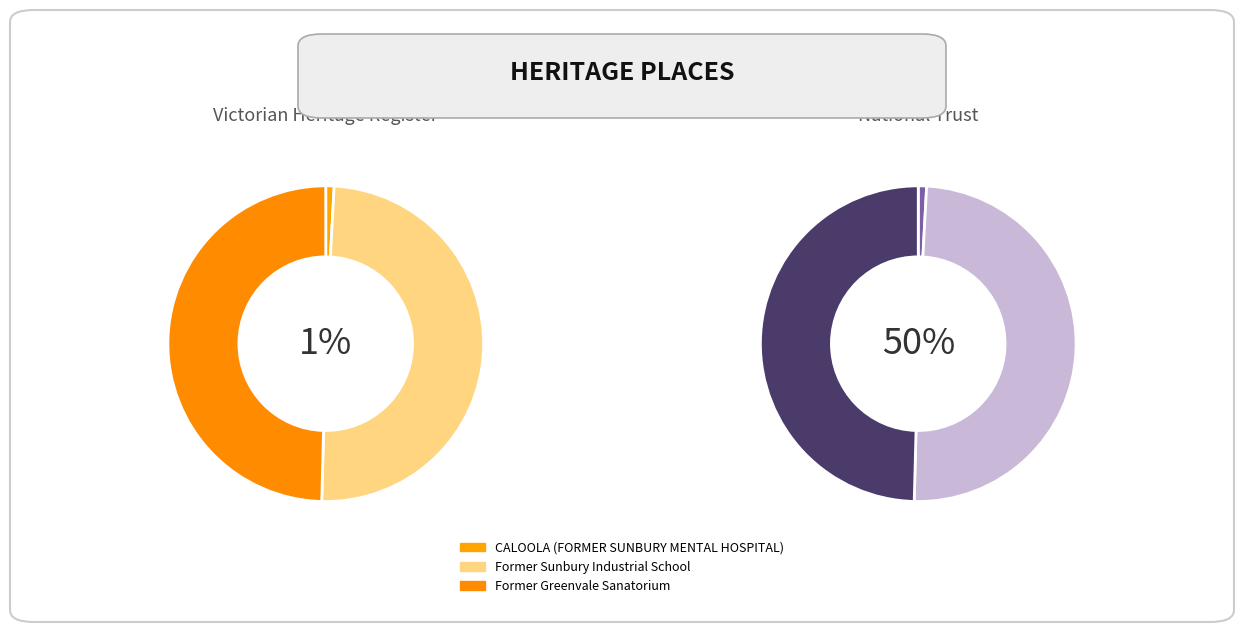

To the nearest percent, what percentage of the pie is CALOOLA (FORMER SUNBURY MENTAL HOSPITAL)?

1%